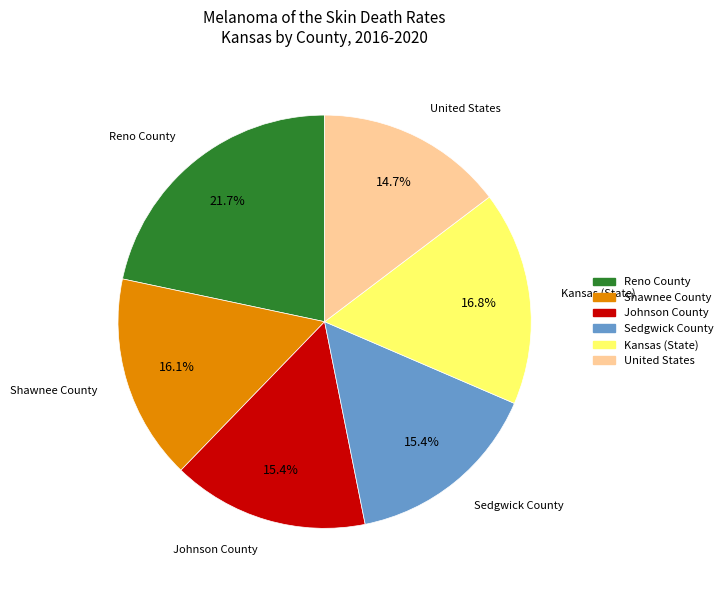

What portion of the pie excludes Reno County?

78.3%